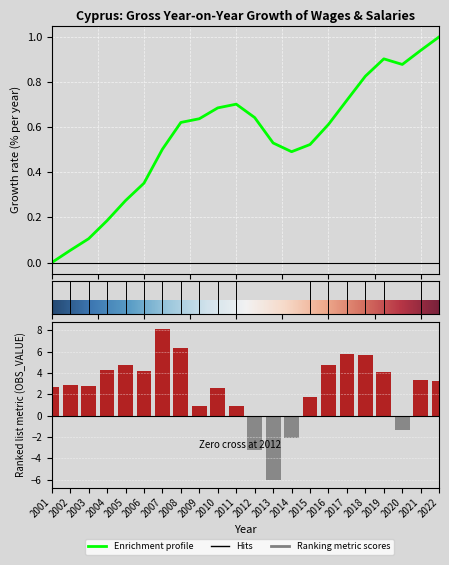

What is the difference between the values at 2011 and 2017?

4.9